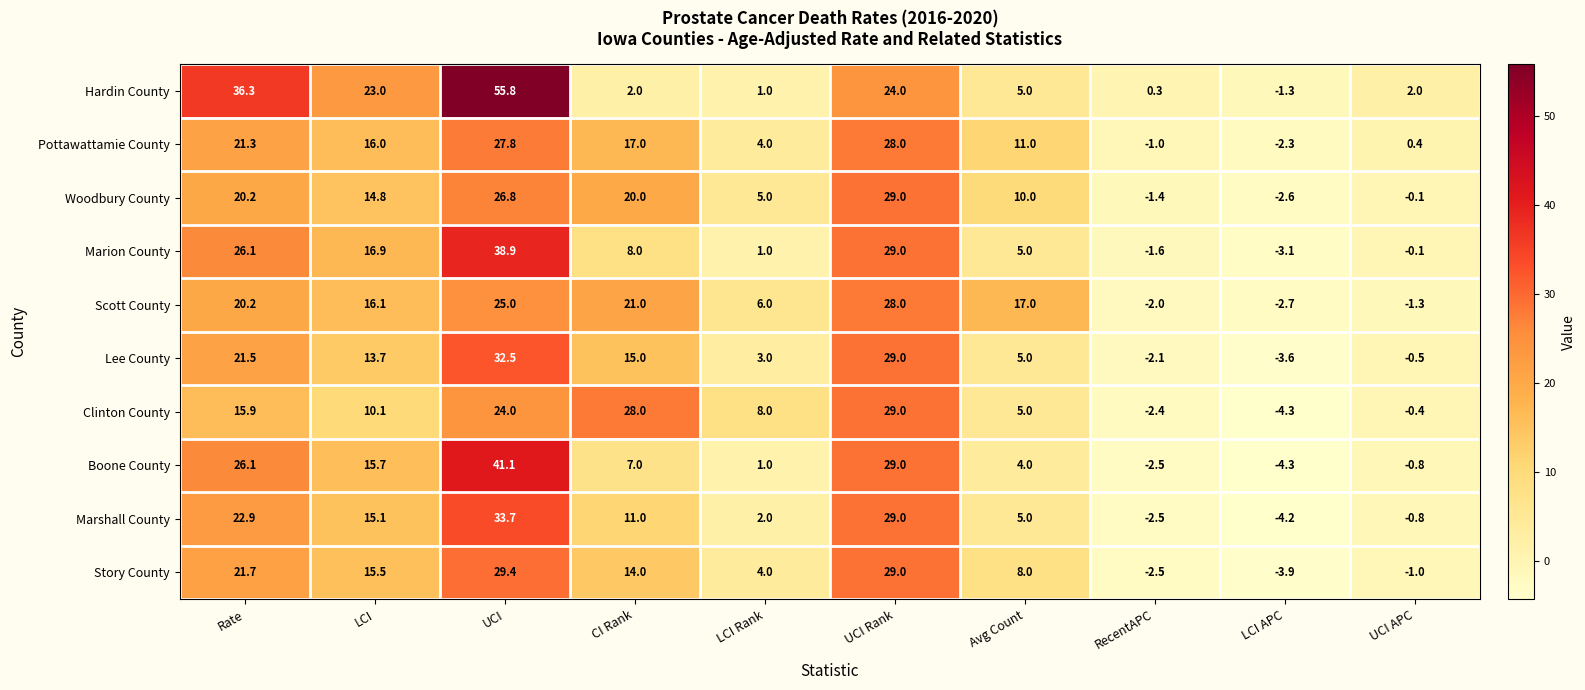

Rank the series at UCI from highest to lowest value.

Hardin County, Boone County, Marion County, Marshall County, Lee County, Story County, Pottawattamie County, Woodbury County, Scott County, Clinton County